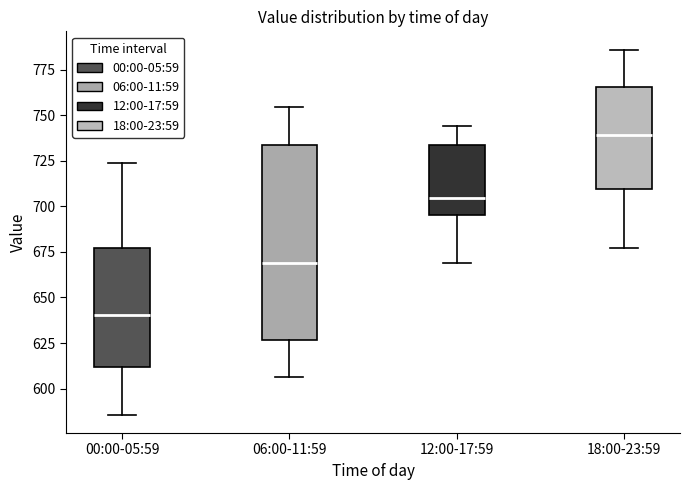

Which box is the tallest, from its lower edge to its upper edge?

06:00-11:59